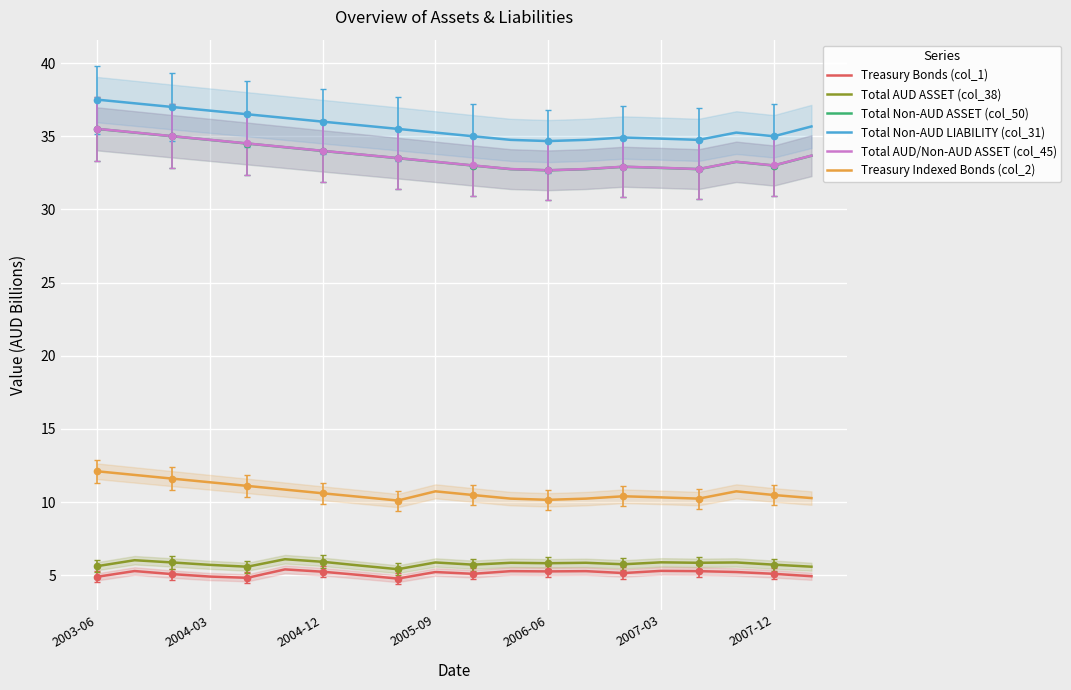

What is the highest value of the Total AUD/Non-AUD ASSET (col_45) series?

35.5